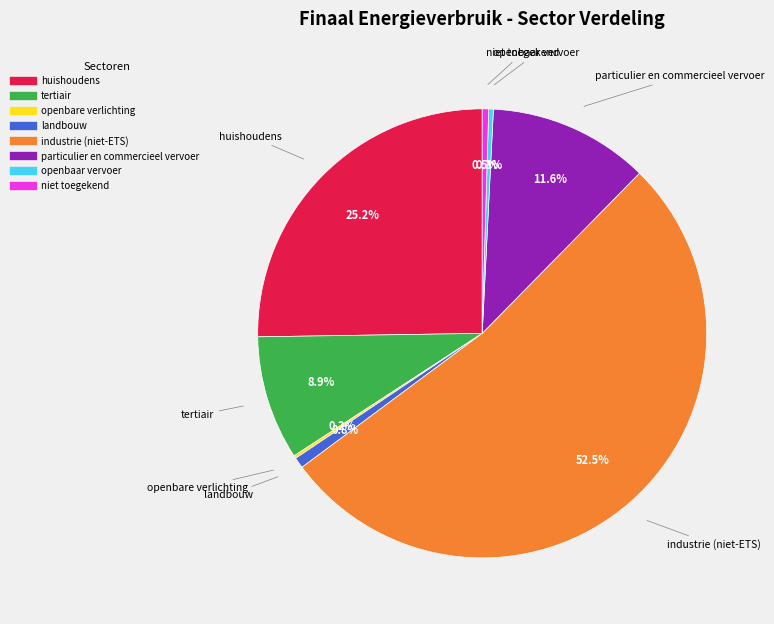

Which has a higher value, huishoudens or openbaar vervoer?

huishoudens